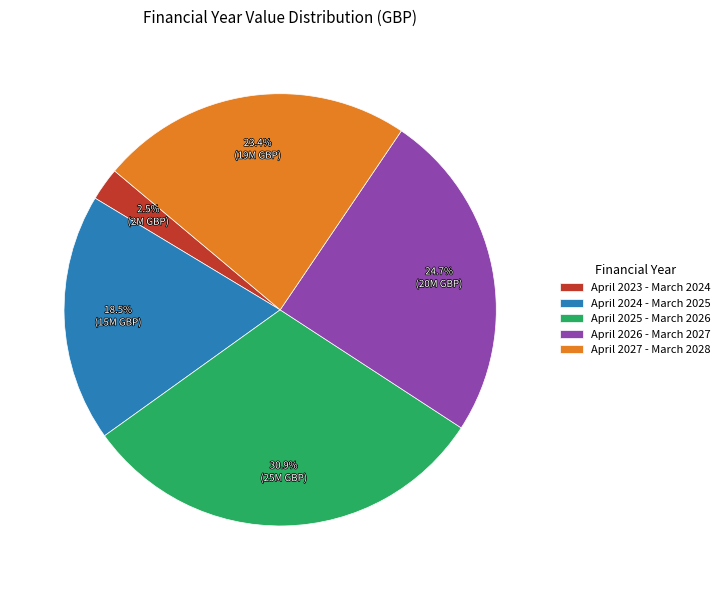

Is there any slice that represents more than half of the pie?

No